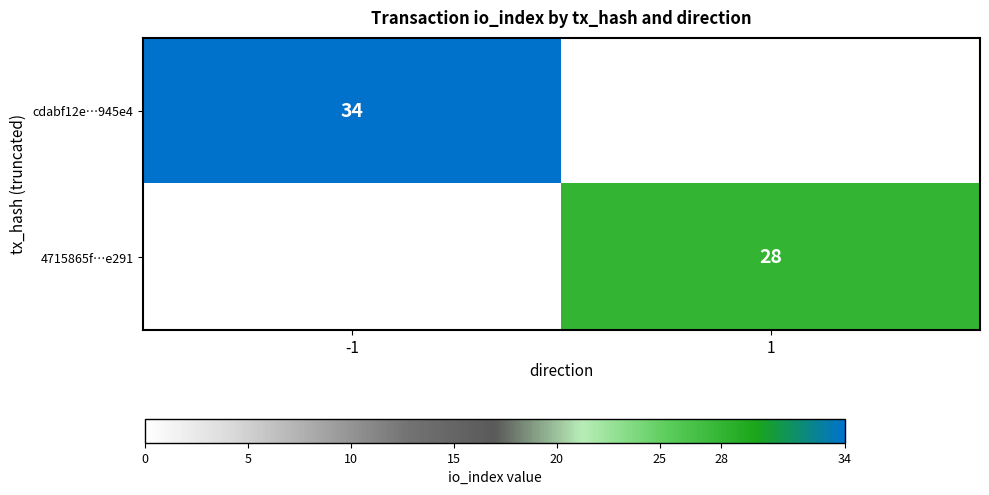

The value of 4715865f…e291 at 1 is 28. True or false?

True